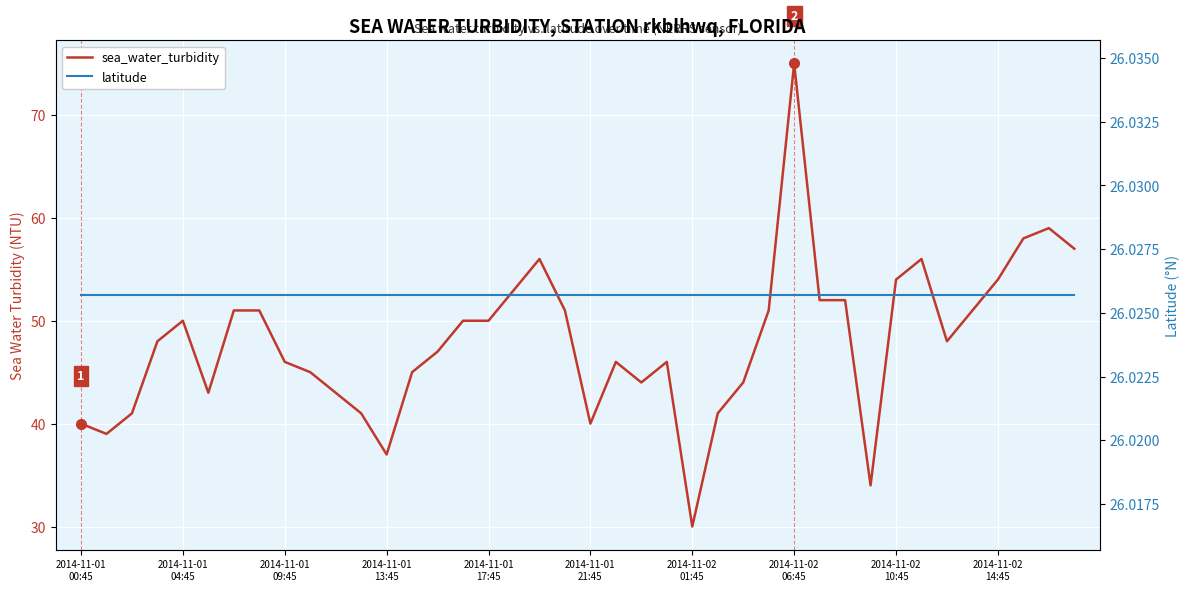

What is the greatest value displayed?

75.0